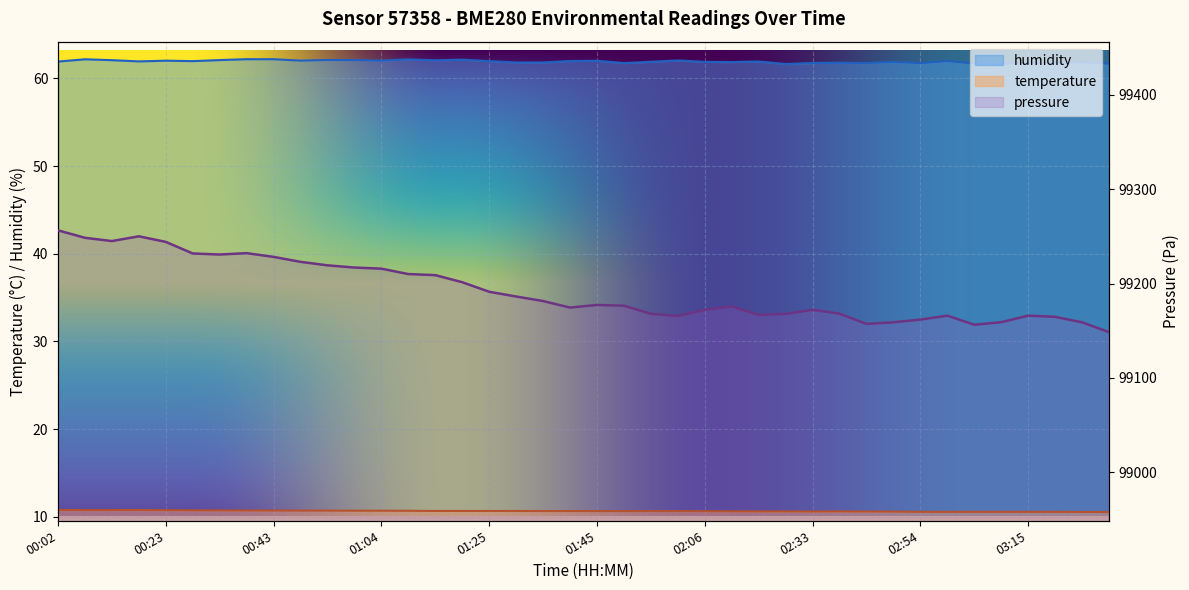

Between 00:54 and 00:23, which is larger?

00:23